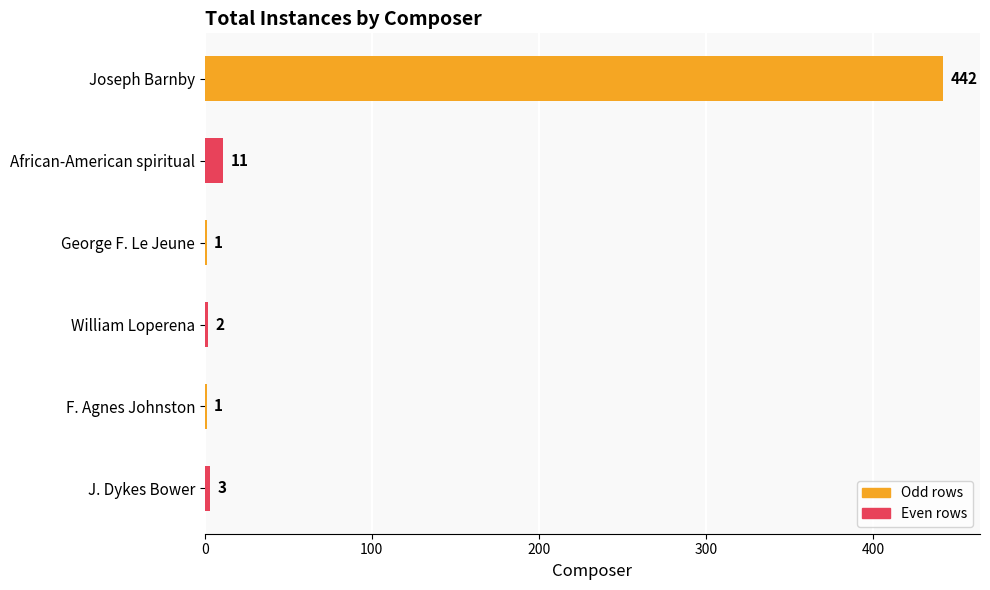

What is the change in value from African-American spiritual to George F. Le Jeune?

-10